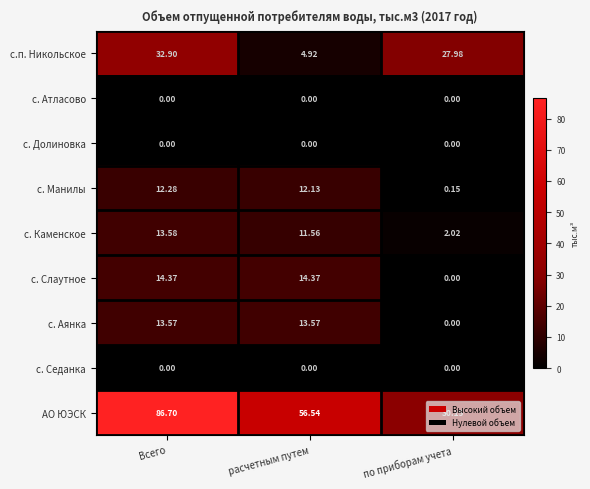

At which category is the sum across all series the highest?

Всего